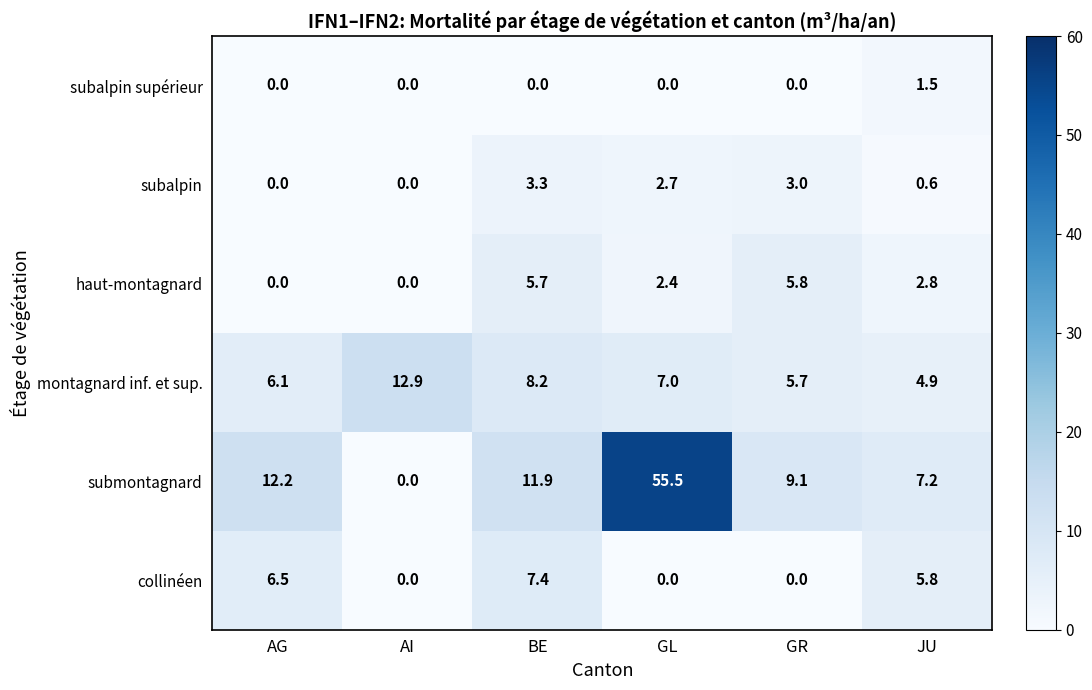

The submontagnard series shows 2.6 at BE. True or false?

False